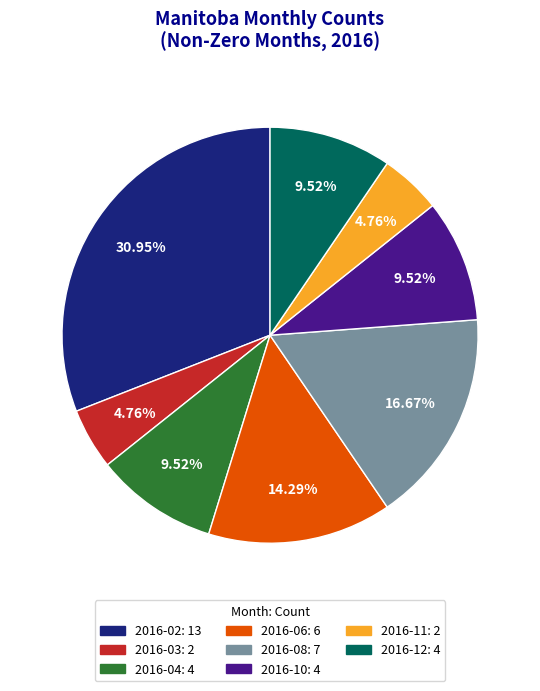

What percentage is the 2016-06 slice, to the nearest percent?

14%